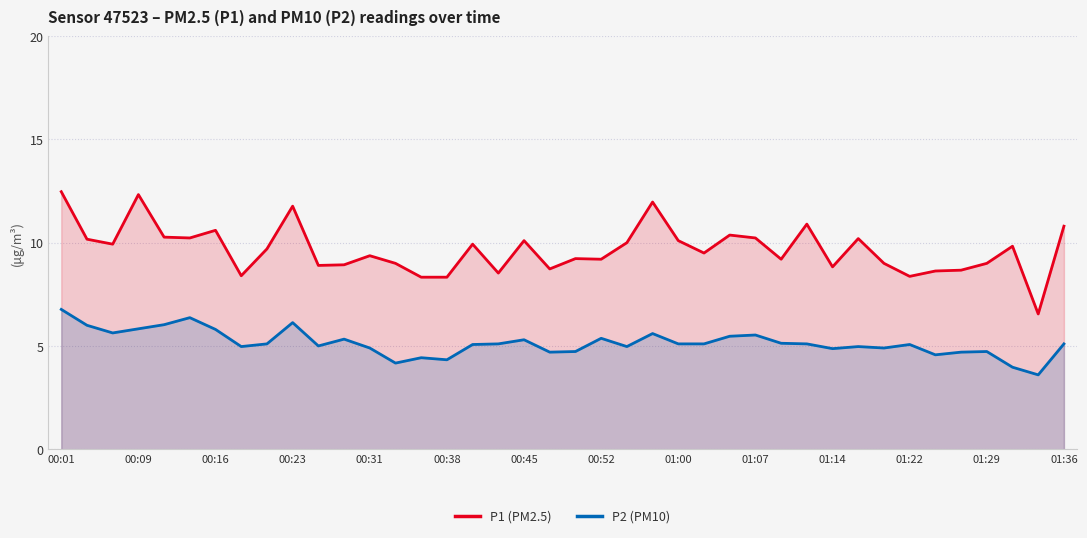

Which series changed the most between 00:01 and 00:23?

P1 (PM2.5)